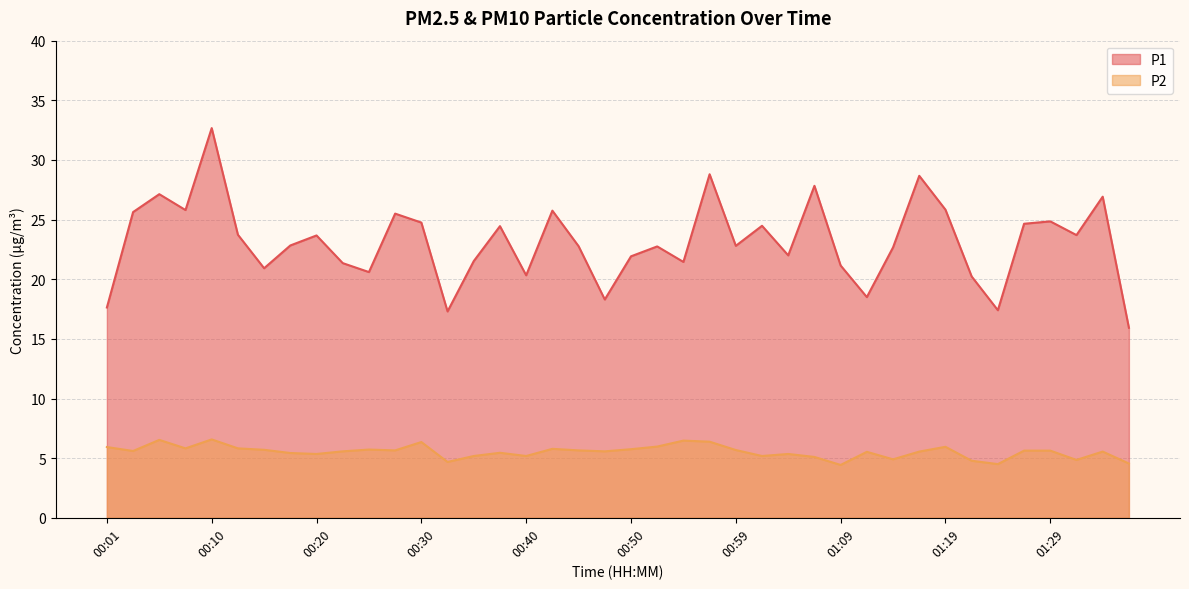

At which category does the chart reach its minimum across all series?

01:09